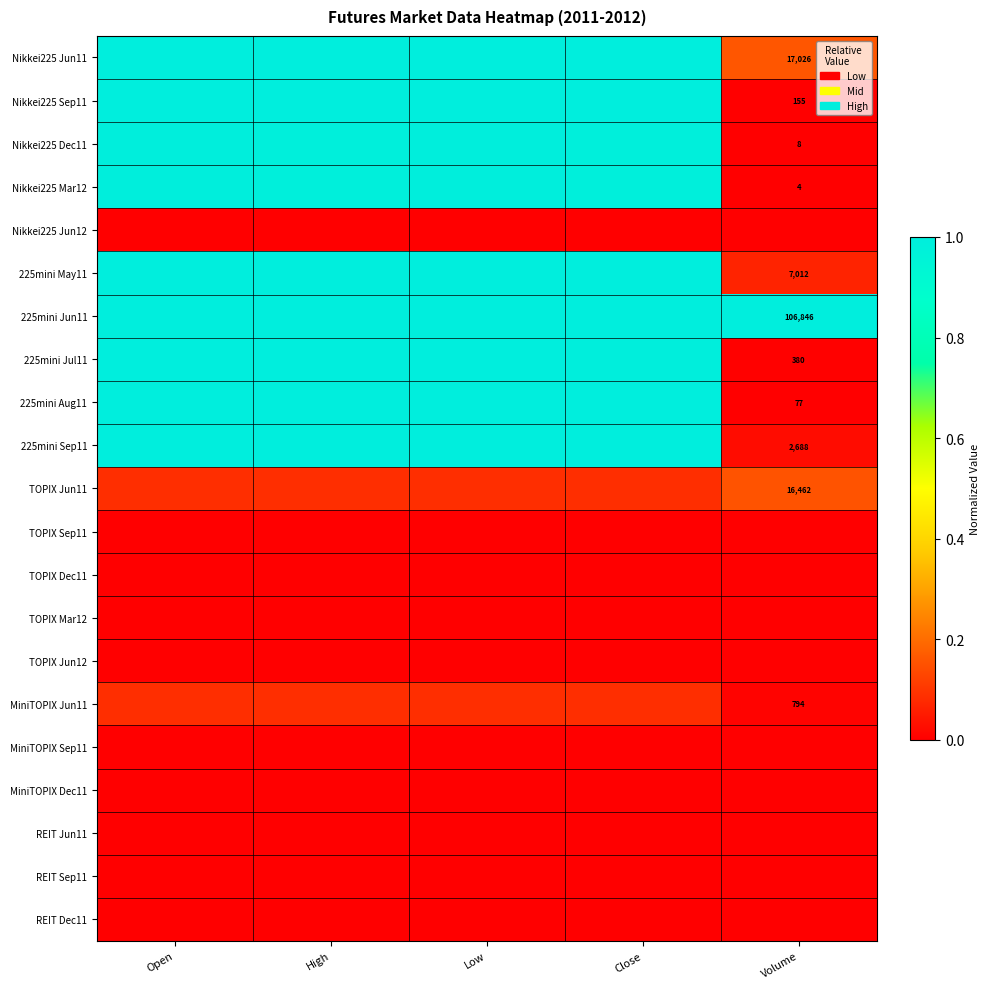

Is the value of 225mini Sep11 at Open greater than the value of MiniTOPIX Dec11 at Close?

Yes